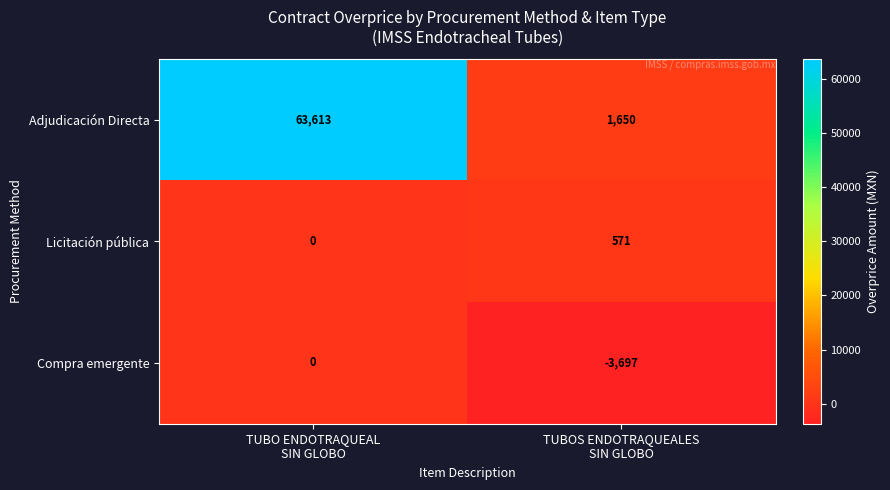

What is the difference between the maximum and minimum values in the Licitación pública series?

571